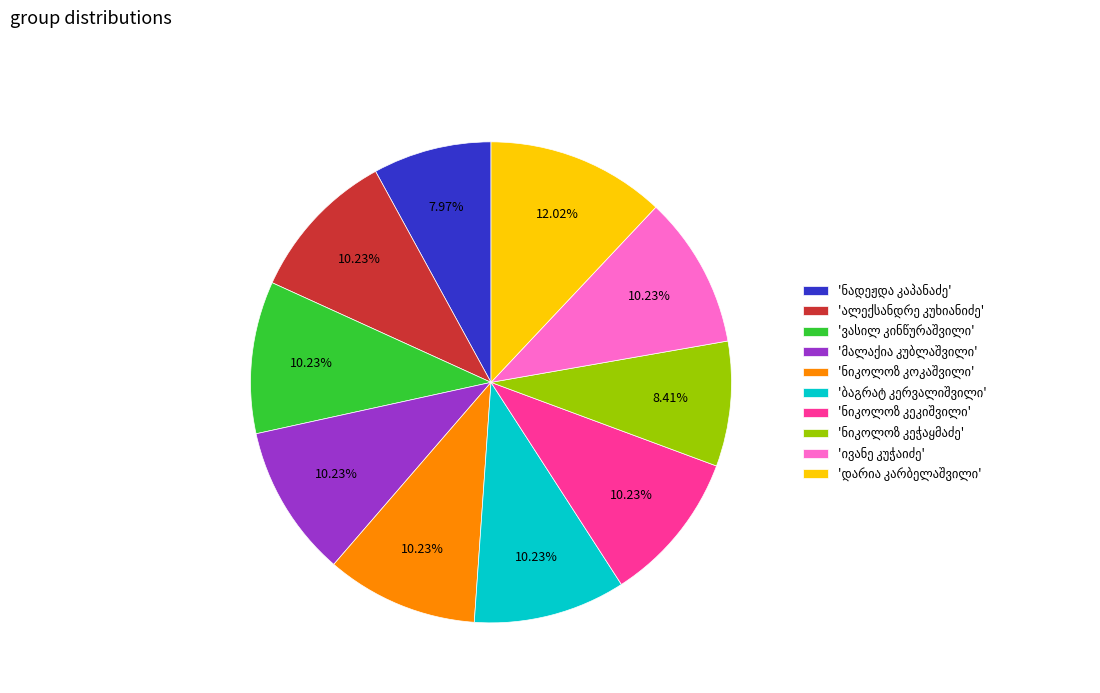

Is there a majority slice in this chart?

No